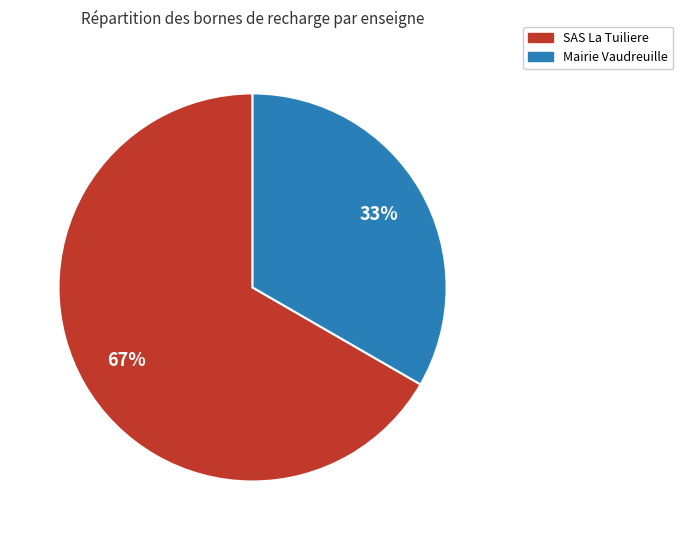

Do Mairie Vaudreuille and SAS La Tuiliere together represent more than half of the pie?

Yes